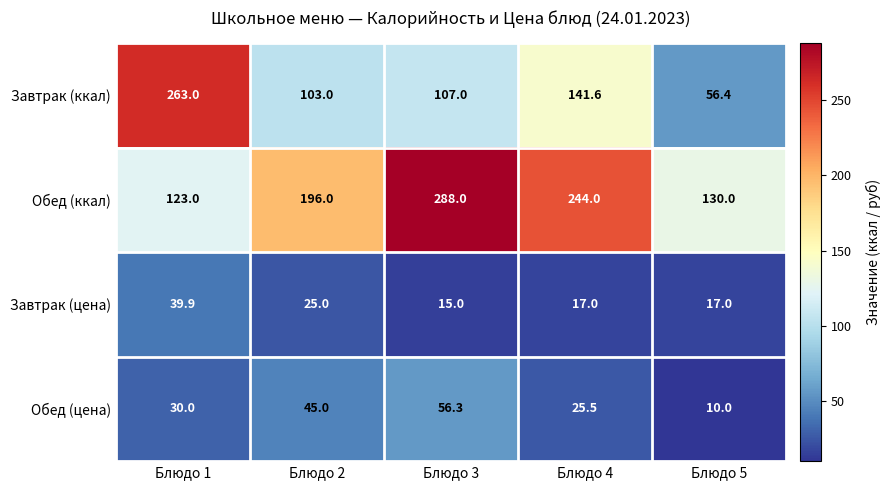

Rank the series at Блюдо 3 from highest to lowest value.

Обед (ккал), Завтрак (ккал), Обед (цена), Завтрак (цена)